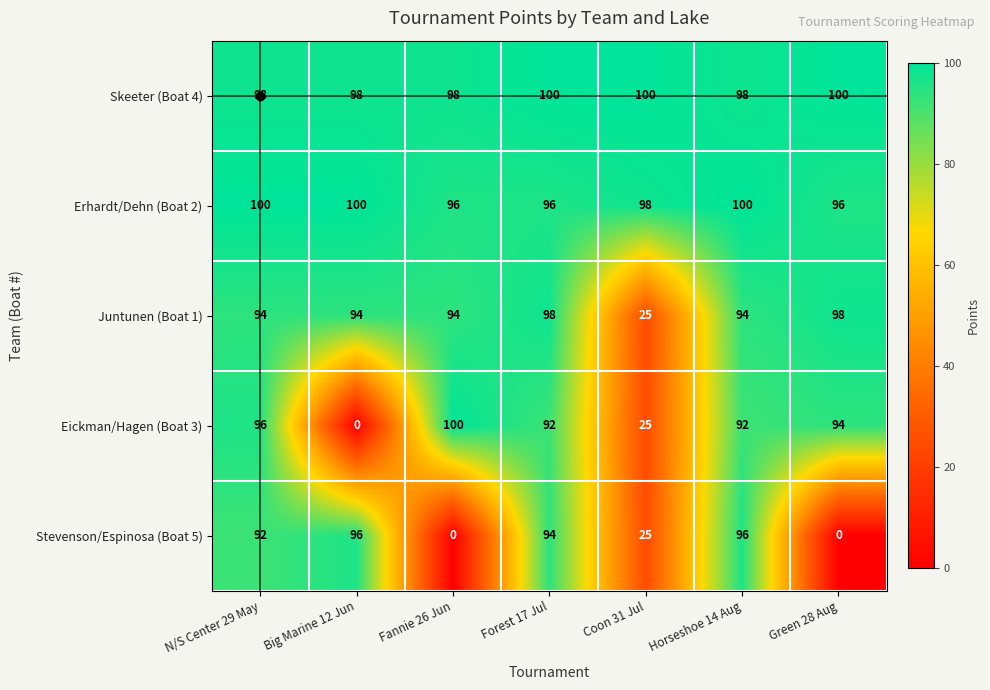

What is the spread (max minus min) of values at Horseshoe 14 Aug?

8